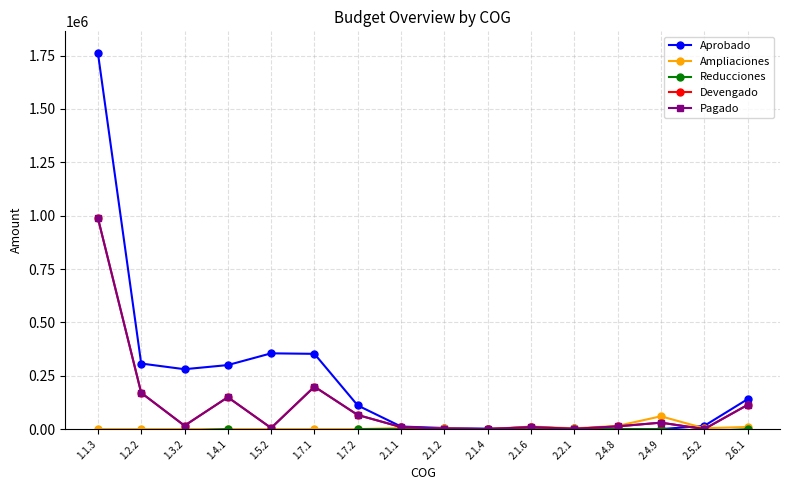

What are all the series names shown in the legend?

Aprobado, Ampliaciones, Reducciones, Devengado, Pagado